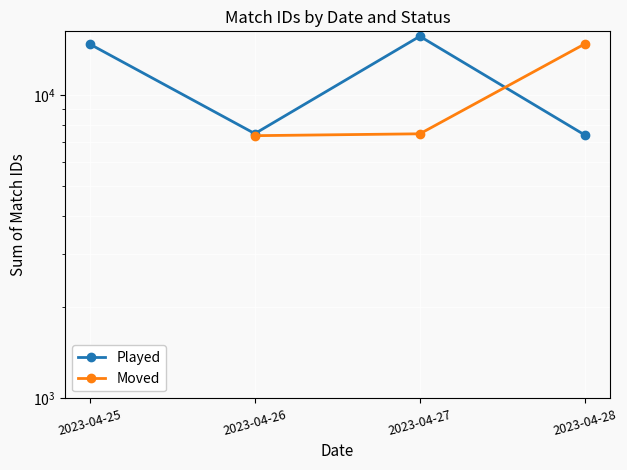

True or false: Moved has a value of 11084.1 at 2023-04-27.

False